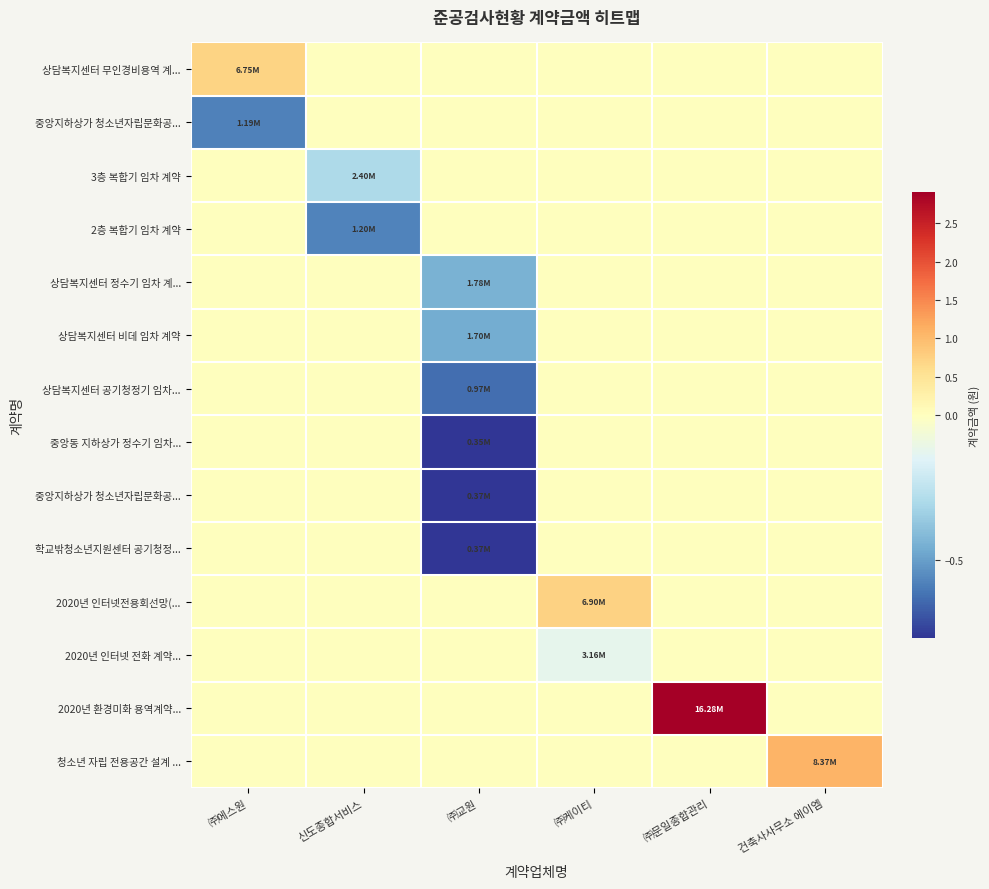

What is the minimum value shown in the chart?

-0.8